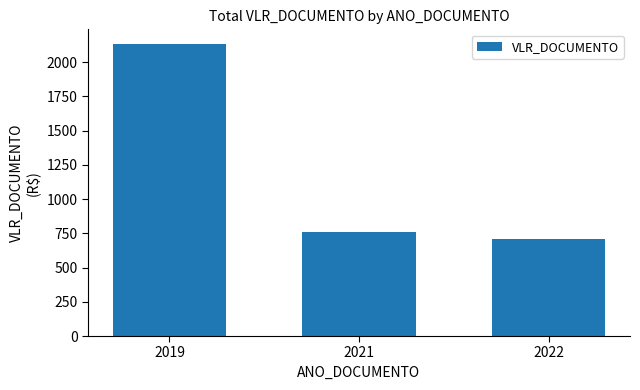

Between 2022 and 2019, which is larger?

2019